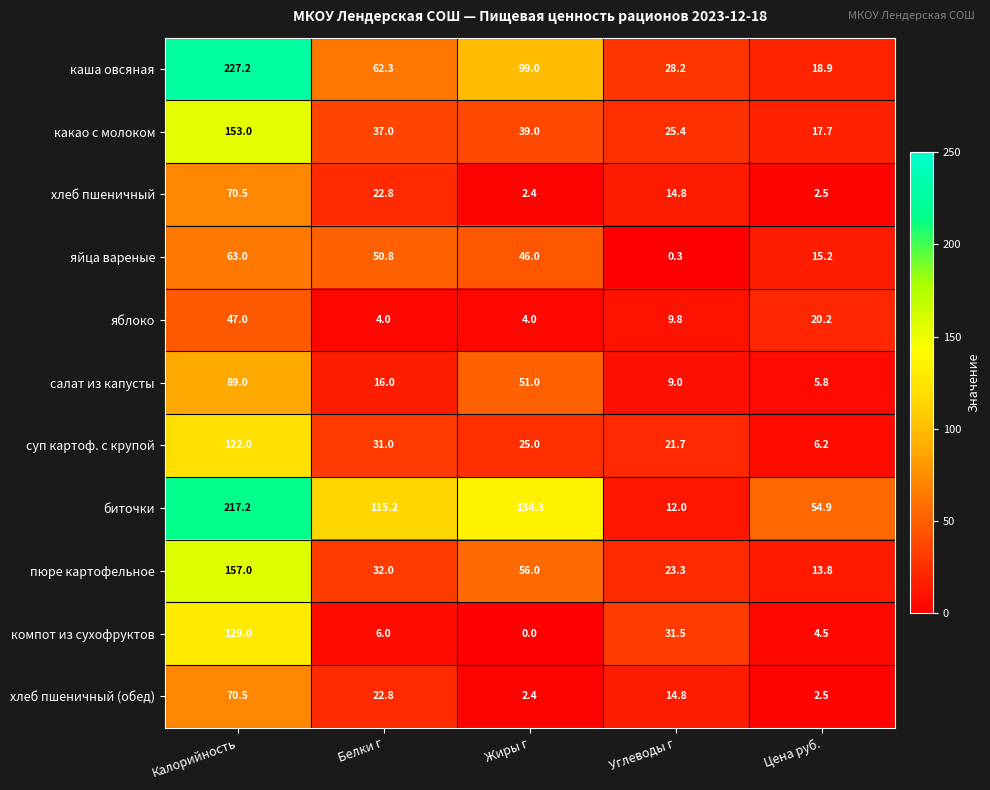

What is the difference between the салат из капусты values at Калорийность and Белки г?

73.0